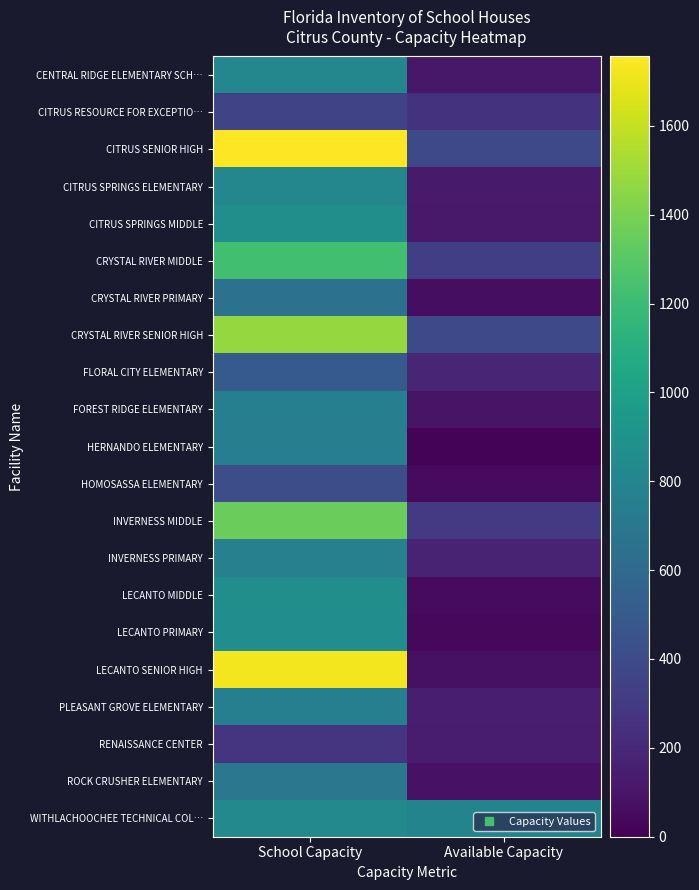

Reading left to right, extract all data points from this chart.

CENTRAL RIDGE ELEMENTARY SCH…: School Capacity=810.0	Available Capacity=115.5
CITRUS RESOURCE FOR EXCEPTIO…: School Capacity=358.0	Available Capacity=258.7
CITRUS SENIOR HIGH: School Capacity=1756.0	Available Capacity=388.7
CITRUS SPRINGS ELEMENTARY: School Capacity=810.0	Available Capacity=125.6
CITRUS SPRINGS MIDDLE: School Capacity=870.0	Available Capacity=116.6
CRYSTAL RIVER MIDDLE: School Capacity=1226.0	Available Capacity=324.5
CRYSTAL RIVER PRIMARY: School Capacity=661.0	Available Capacity=67.3
CRYSTAL RIVER SENIOR HIGH: School Capacity=1477.0	Available Capacity=390.5
FLORAL CITY ELEMENTARY: School Capacity=497.0	Available Capacity=185.7
FOREST RIDGE ELEMENTARY: School Capacity=759.0	Available Capacity=89.2
HERNANDO ELEMENTARY: School Capacity=754.0	Available Capacity=20.5
HOMOSASSA ELEMENTARY: School Capacity=412.0	Available Capacity=52.2
INVERNESS MIDDLE: School Capacity=1354.0	Available Capacity=298.4
INVERNESS PRIMARY: School Capacity=766.0	Available Capacity=175.1
LECANTO MIDDLE: School Capacity=871.0	Available Capacity=49.2
LECANTO PRIMARY: School Capacity=858.0	Available Capacity=35.1
LECANTO SENIOR HIGH: School Capacity=1727.0	Available Capacity=81.6
PLEASANT GROVE ELEMENTARY: School Capacity=757.0	Available Capacity=144.8
RENAISSANCE CENTER: School Capacity=272.0	Available Capacity=135.0
ROCK CRUSHER ELEMENTARY: School Capacity=699.0	Available Capacity=86.3
WITHLACHOOCHEE TECHNICAL COL…: School Capacity=828.0	Available Capacity=791.3